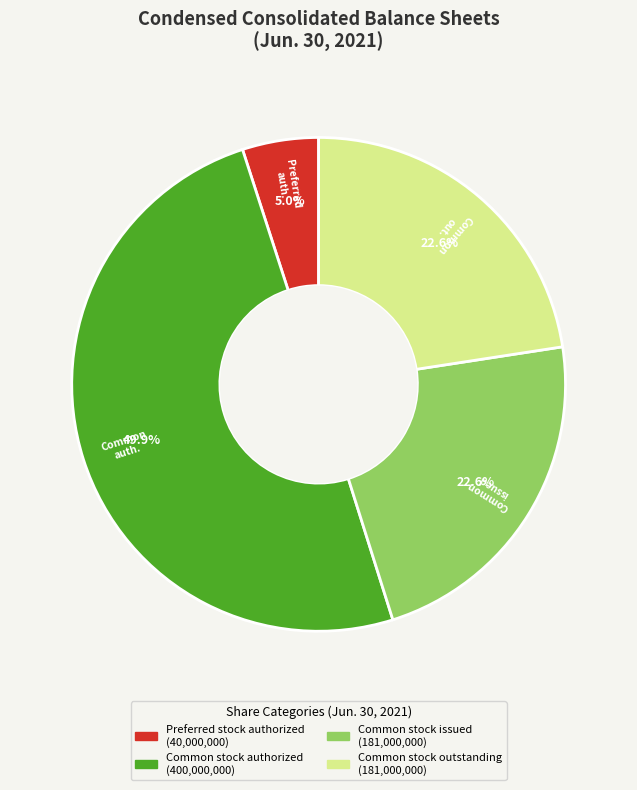

Count the number of slices in the pie.

4